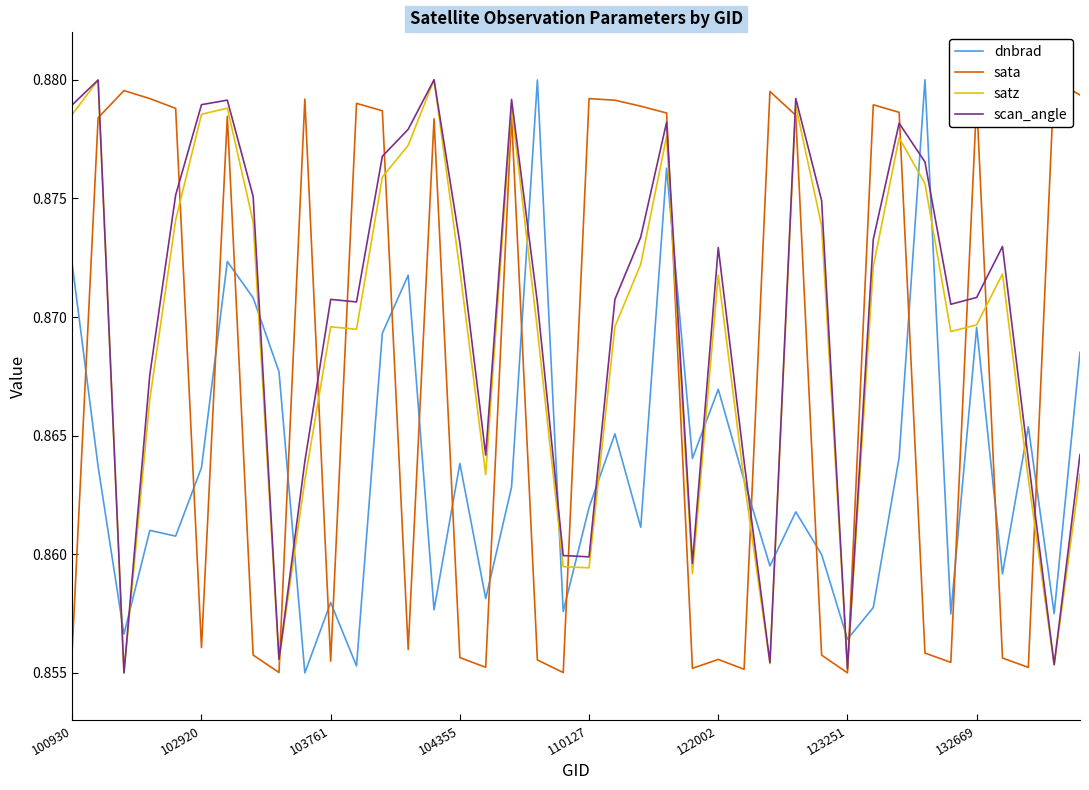

The dnbrad series shows 0.5 at 103761. True or false?

False